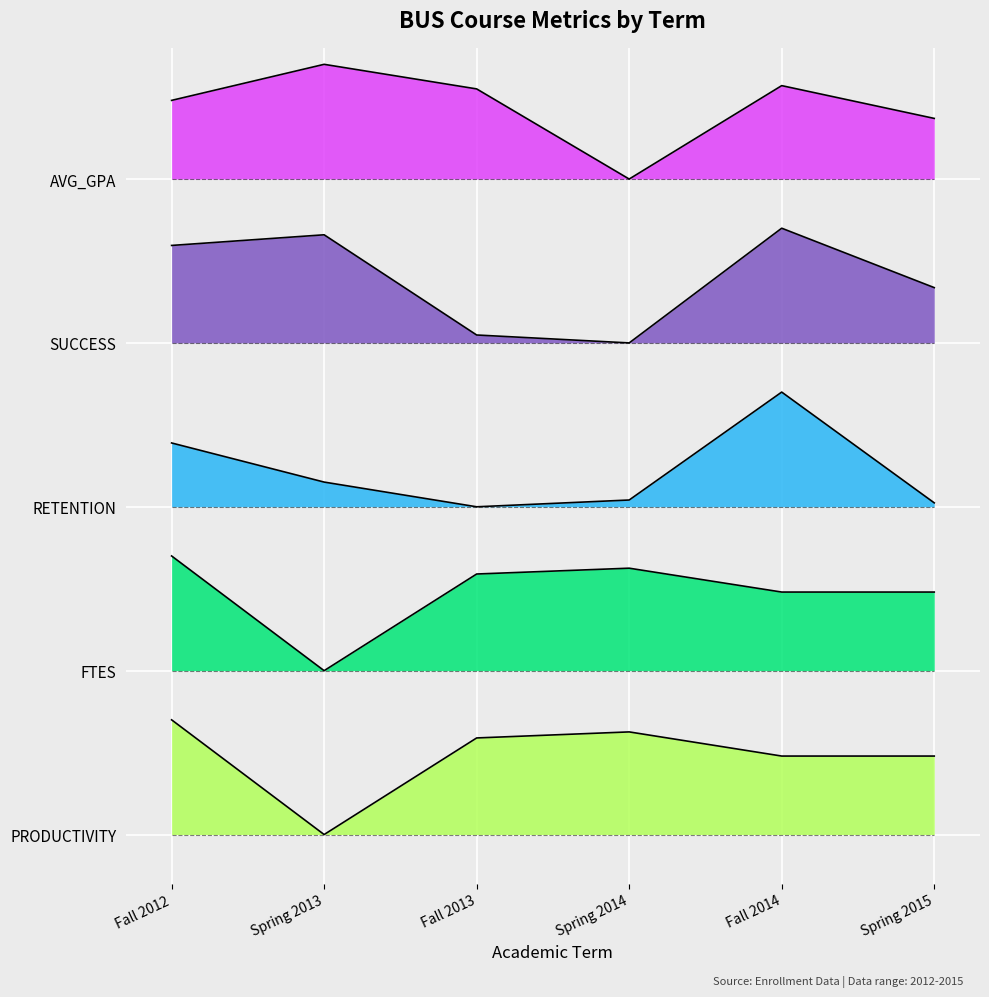

What is the spread (max minus min) of values at Fall 2012?

3.8